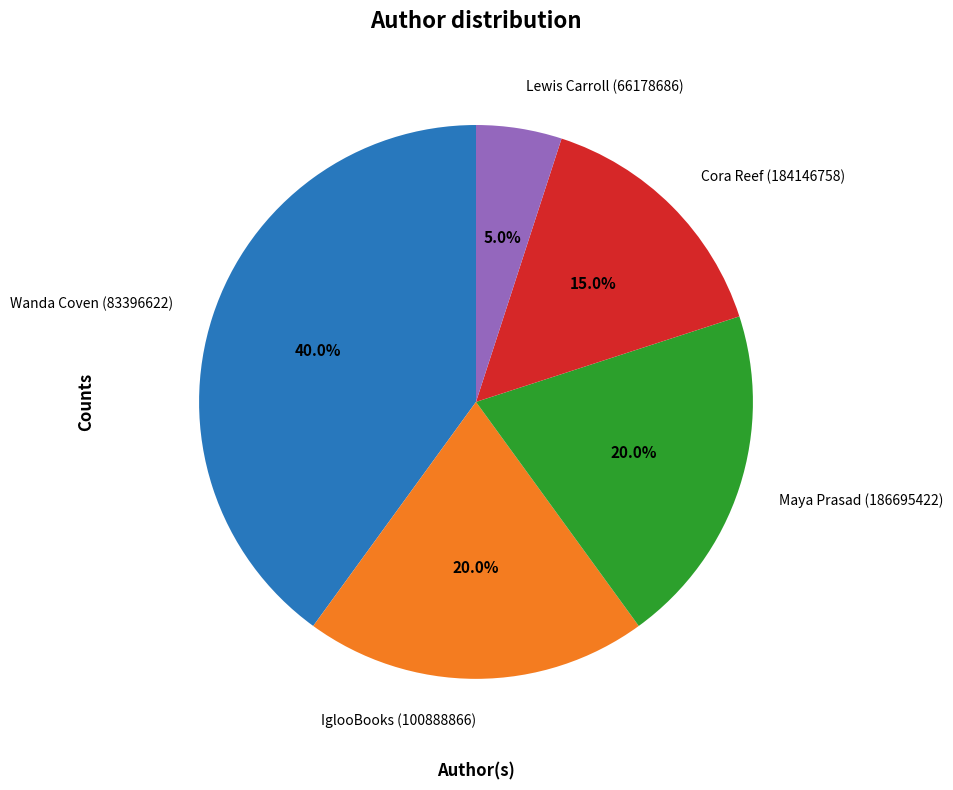

Does any single category account for the majority?

No